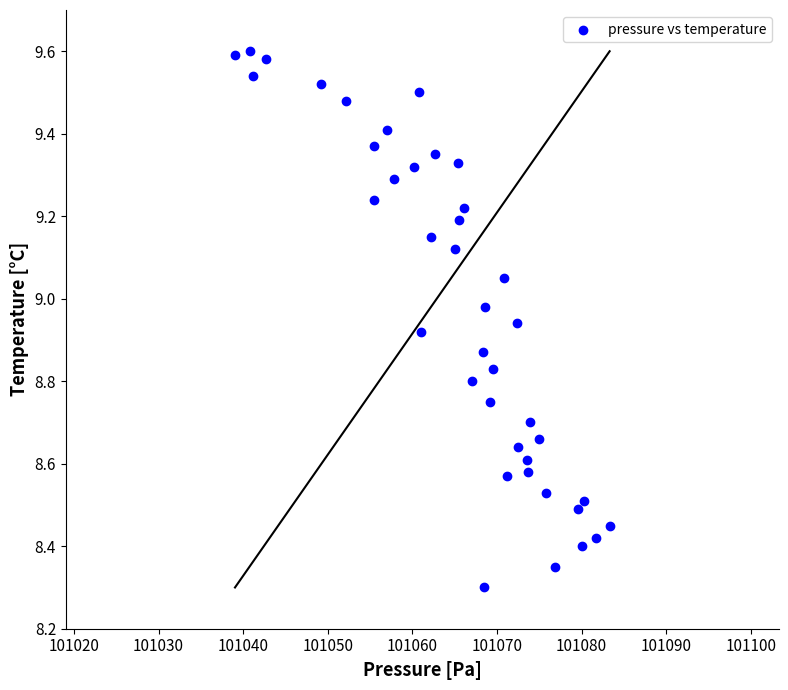

What is the range of X values (max minus min)?

44.3